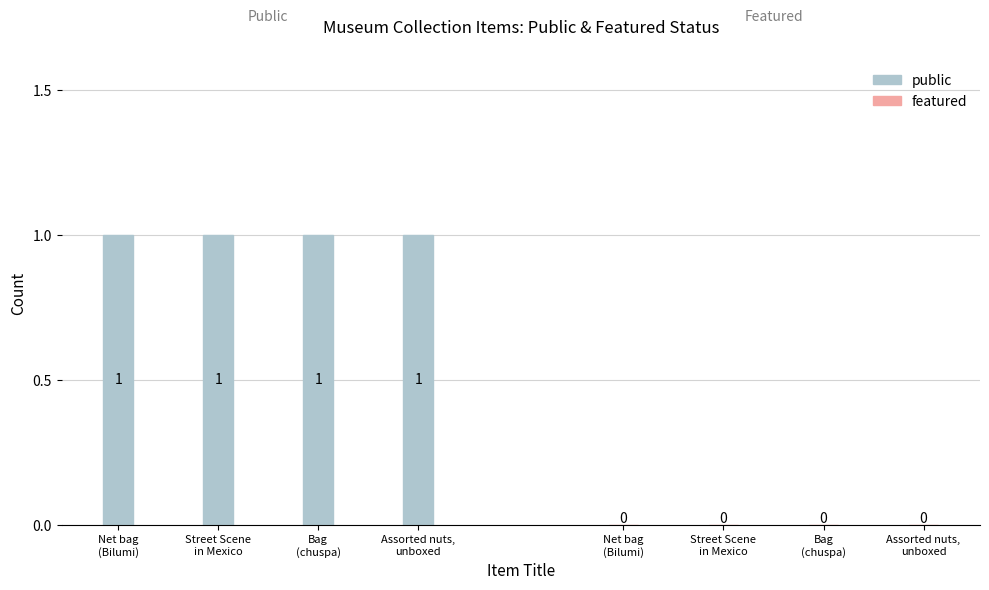

How many groups of bars are there?

4